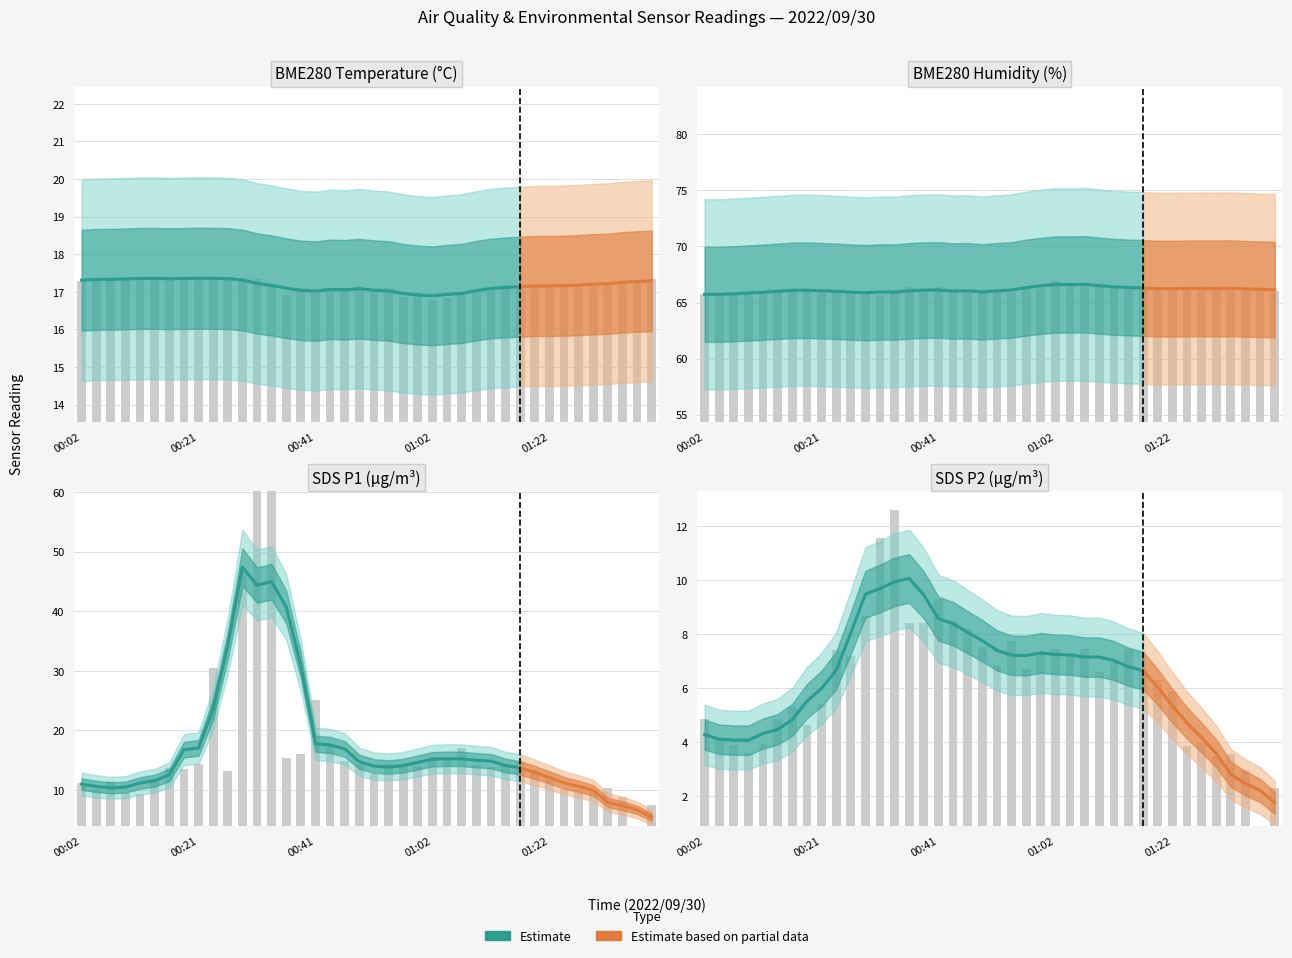

Rank the series at 01:02 from highest to lowest value.

BME280_humidity, BME280_temperature, SDS_P1, SDS_P2